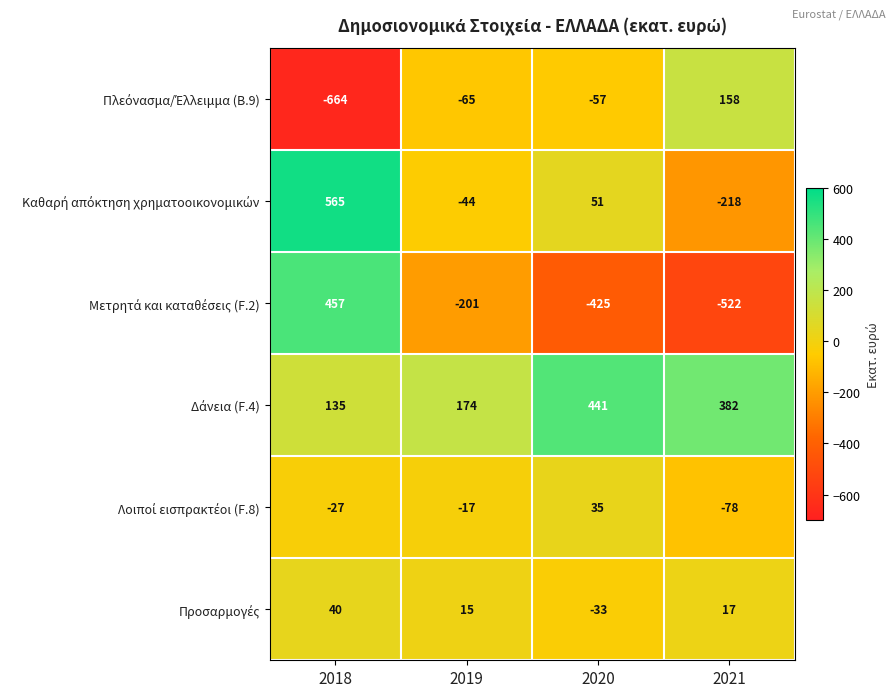

What is the spread (max minus min) of values at 2021?

904